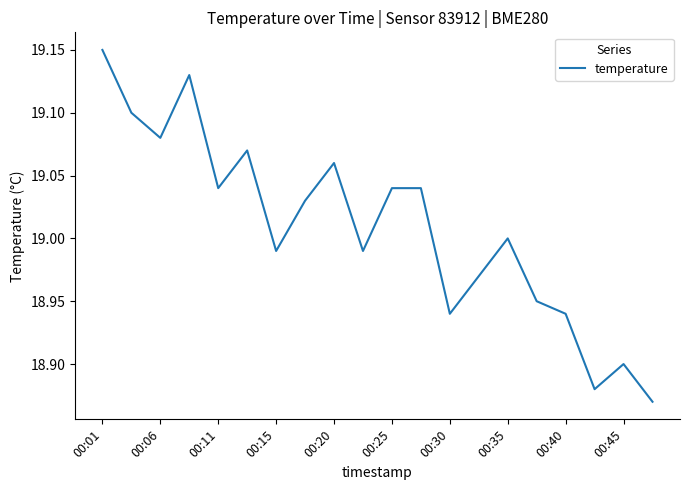

What is the difference between the maximum and minimum values?

0.3